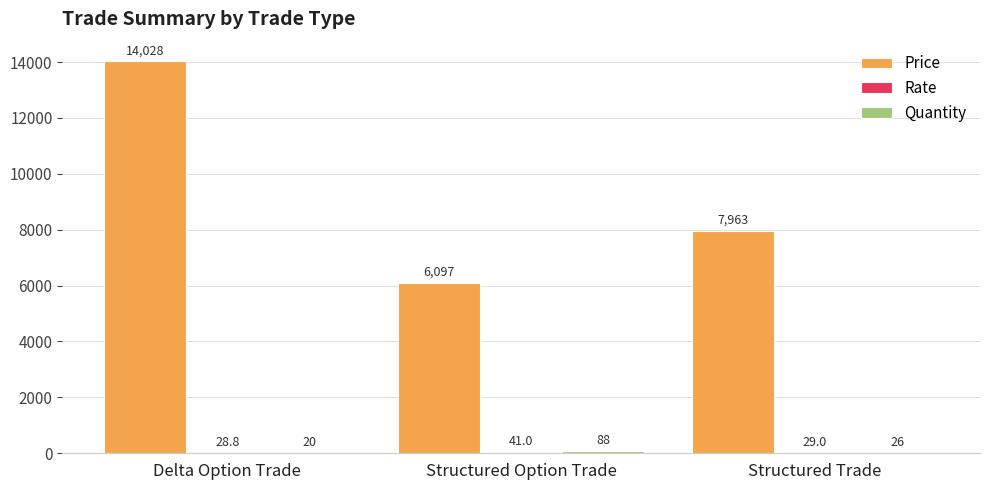

What is the total value across all series at Structured Option Trade?

6226.0